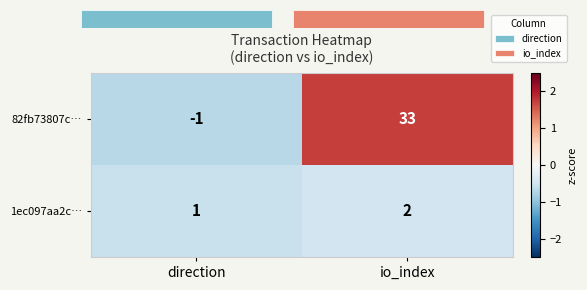

Is it true that 82fb73807c… equals -0.4 at direction?

False